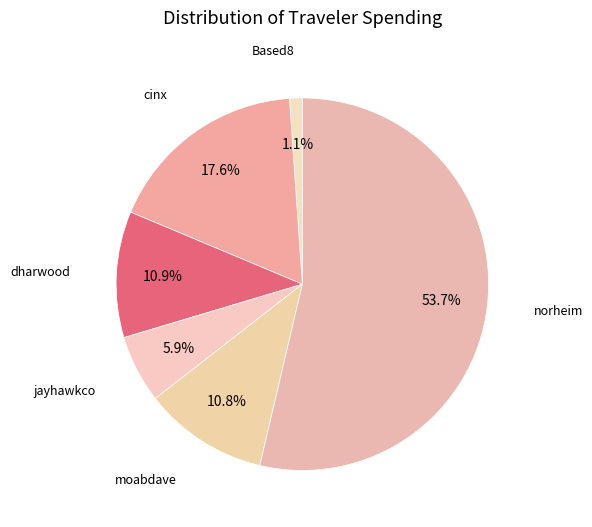

To the nearest percent, what is the combined percentage of dharwood and jayhawkco?

17%